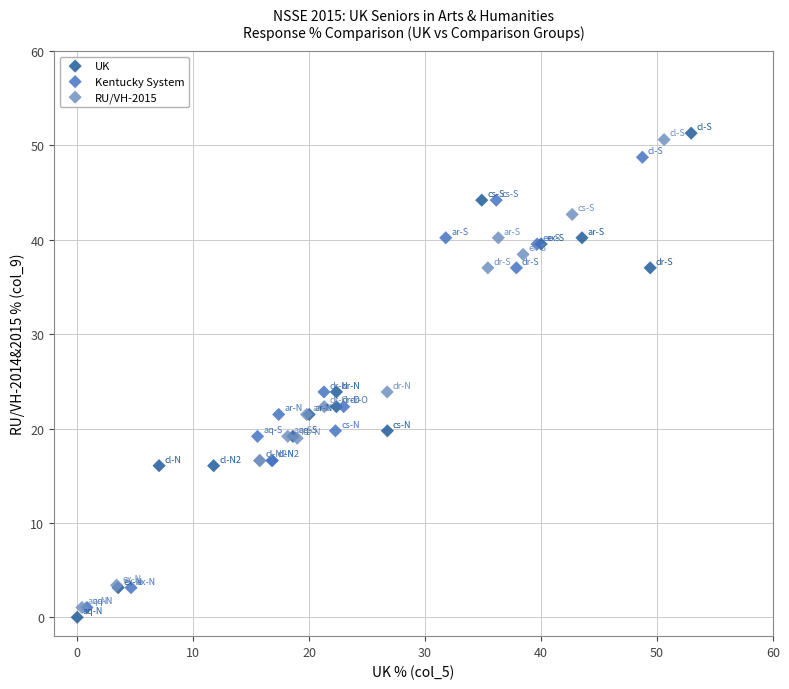

Which series has the widest spread of Y values?

UK